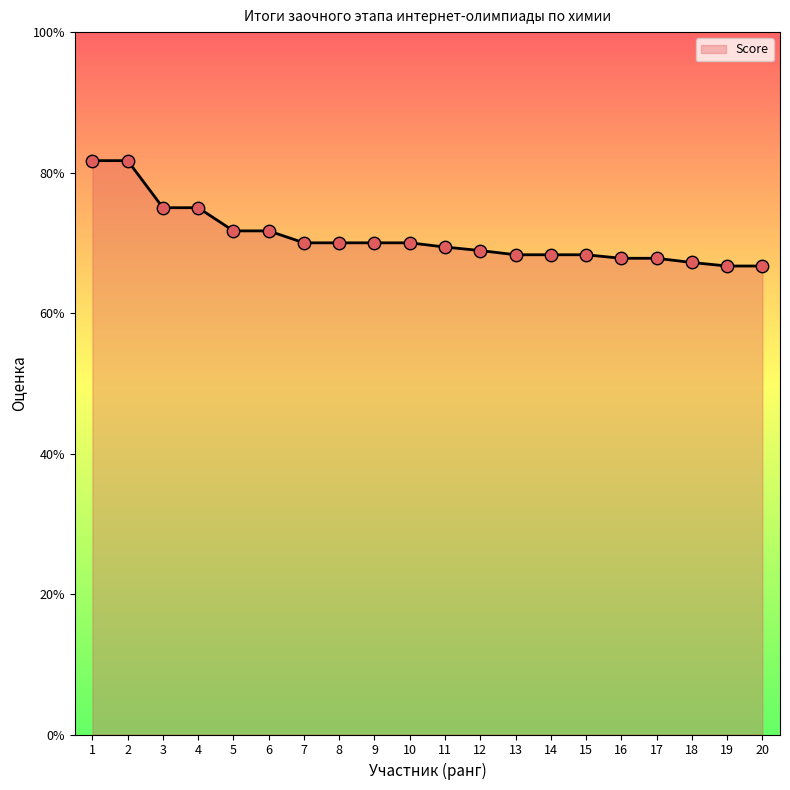

Which has a higher value, 12 or 3?

3